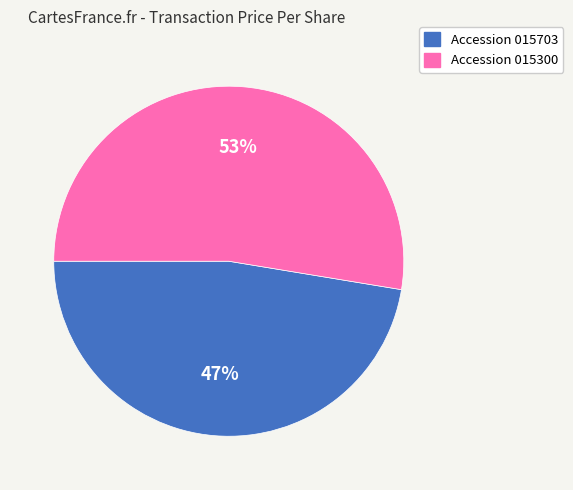

To the nearest percent, what is the average slice percentage?

50%